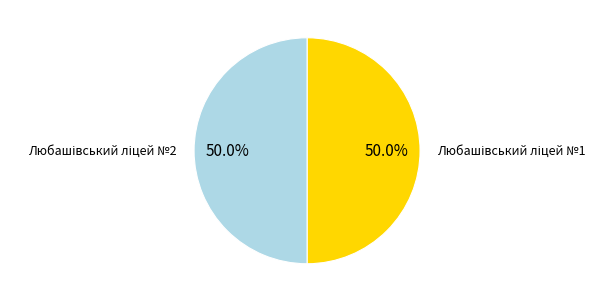

How many slices are in this pie chart?

2